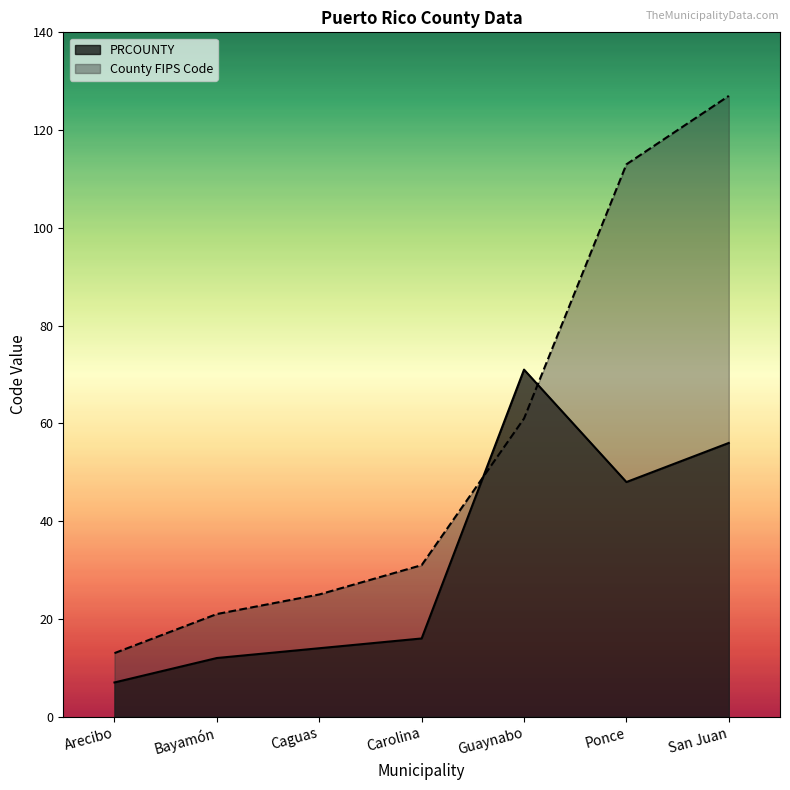

What is the average value of the County FIPS Code series?

56